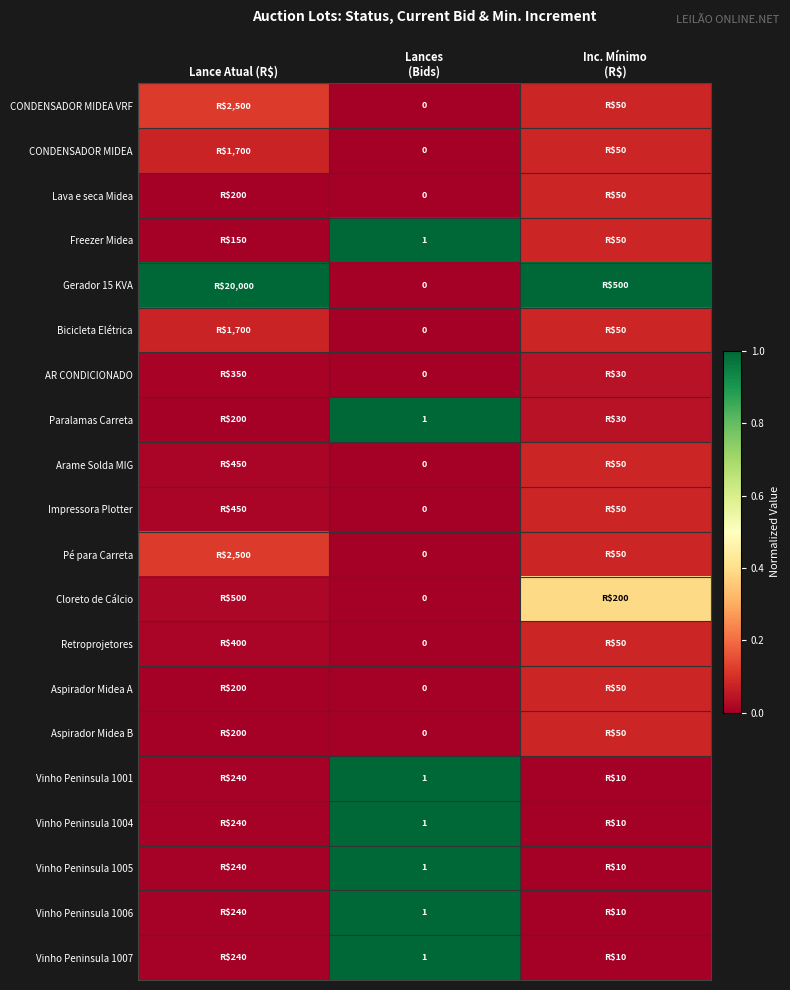

Which has a higher value, Lance Atual (R$) or Lances
(Bids)?

Lance Atual (R$)